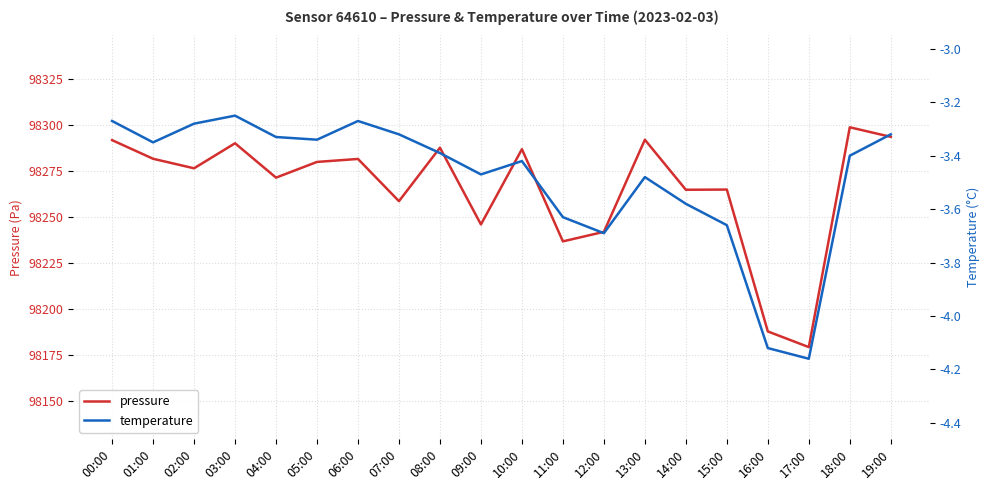

What is the sum of all pressure values?

1965311.8